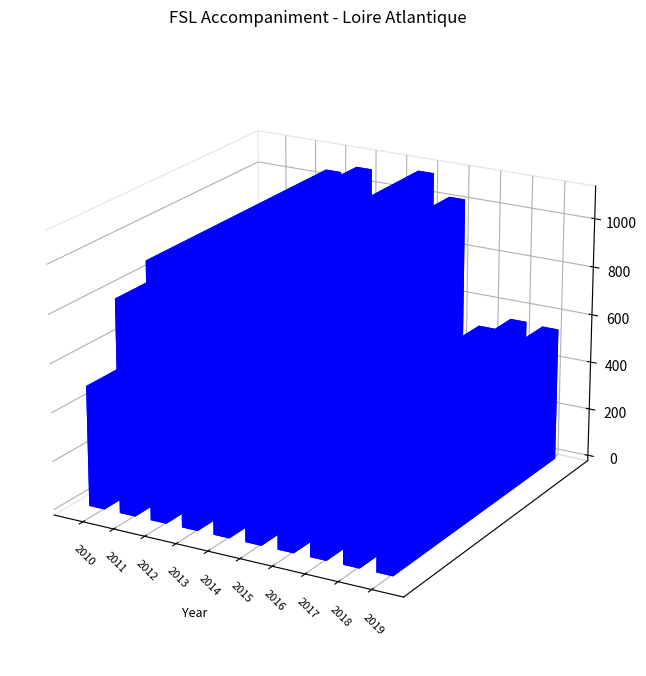

What is the change in value from 2014 to 2017?

-485